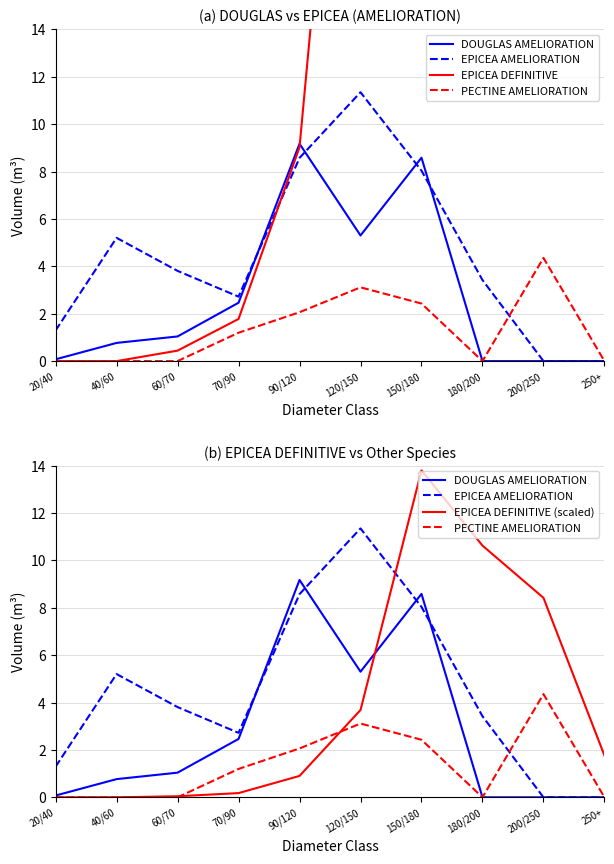

Between which two adjacent categories do EPICEA DEFINITIVE (scaled) and PECTINE AMELIORATION first intersect?

60/70 and 70/90